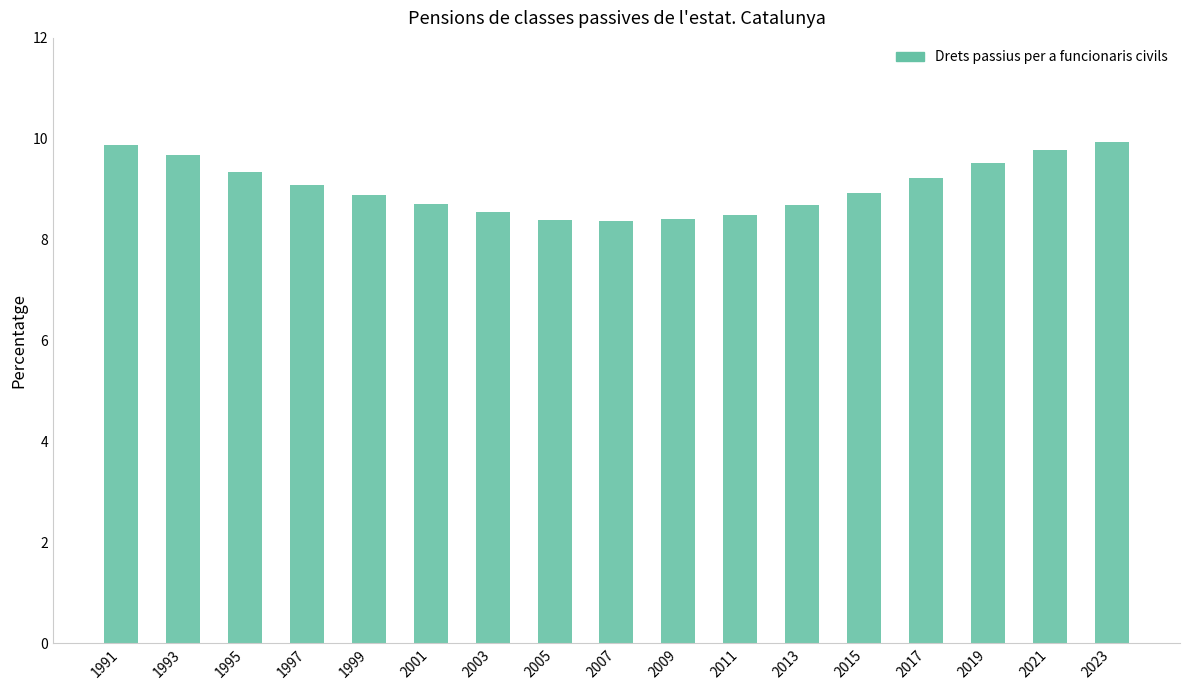

What is the approximate value at 2013?

8.7